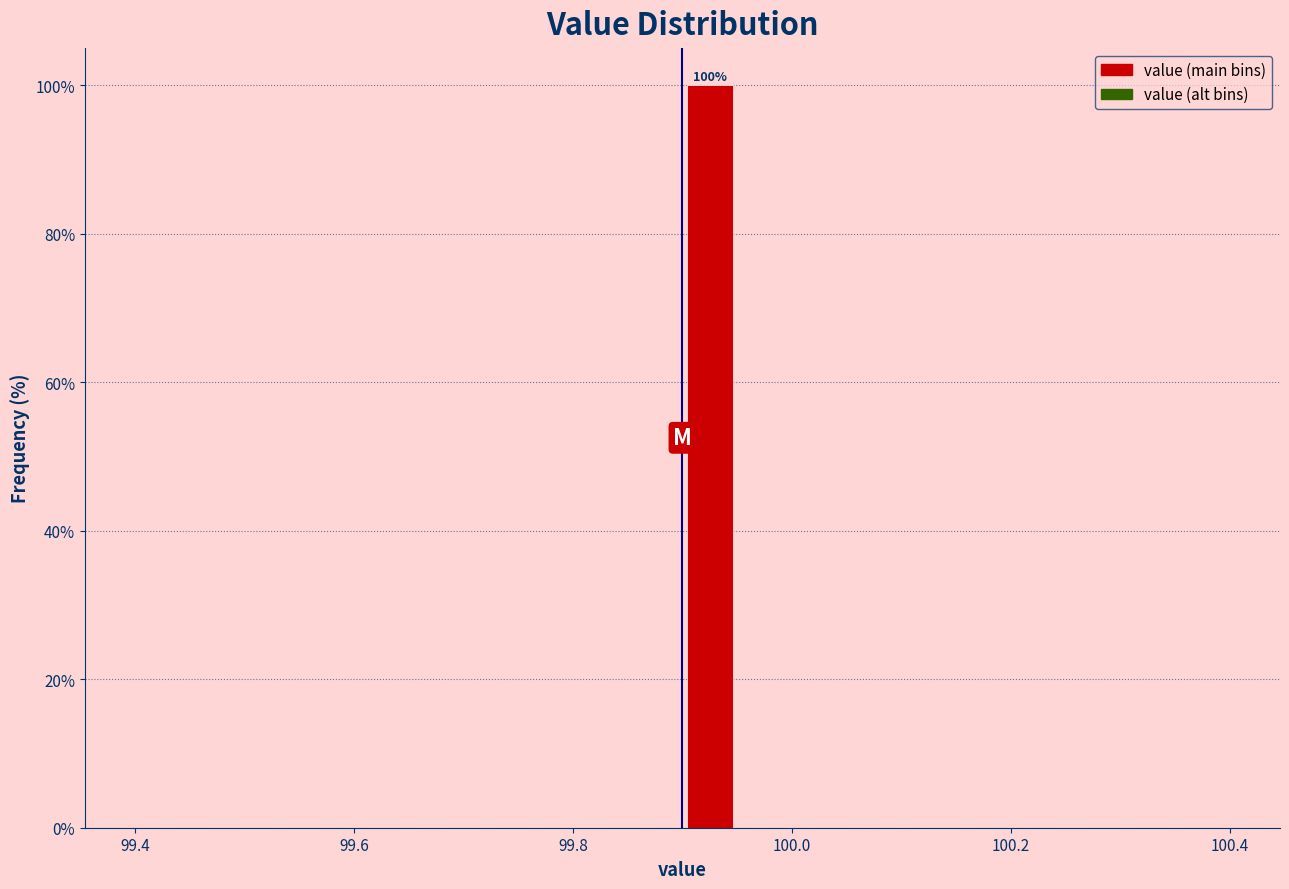

Read against the x-axis, roughly where is the centre of the tallest bar?

99.92